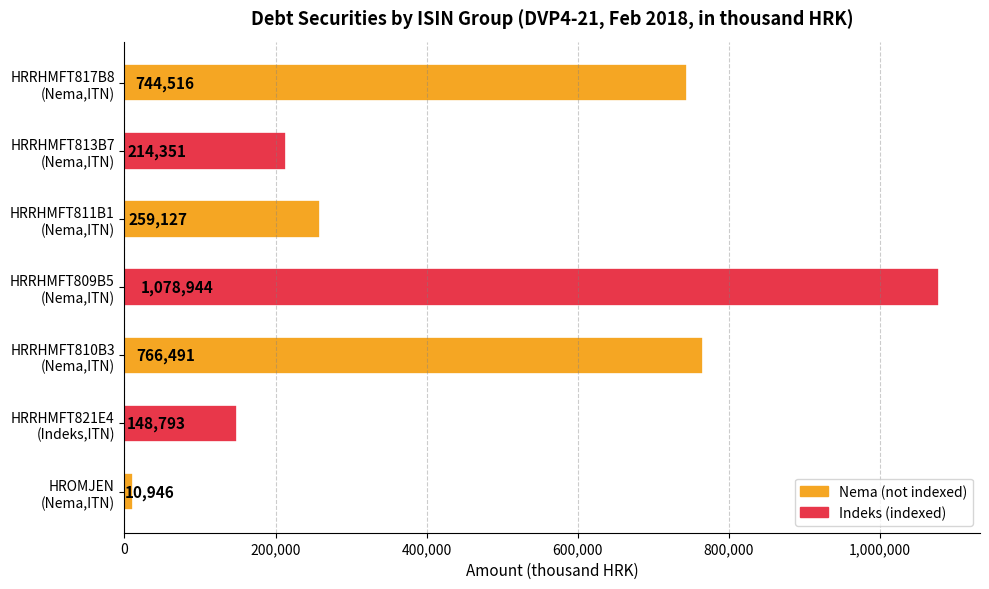

Rank the categories by value from lowest to highest.

HROMJEN
(Nema,ITN), HRRHMFT821E4
(Indeks,ITN), HRRHMFT813B7
(Nema,ITN), HRRHMFT811B1
(Nema,ITN), HRRHMFT817B8
(Nema,ITN), HRRHMFT810B3
(Nema,ITN), HRRHMFT809B5
(Nema,ITN)